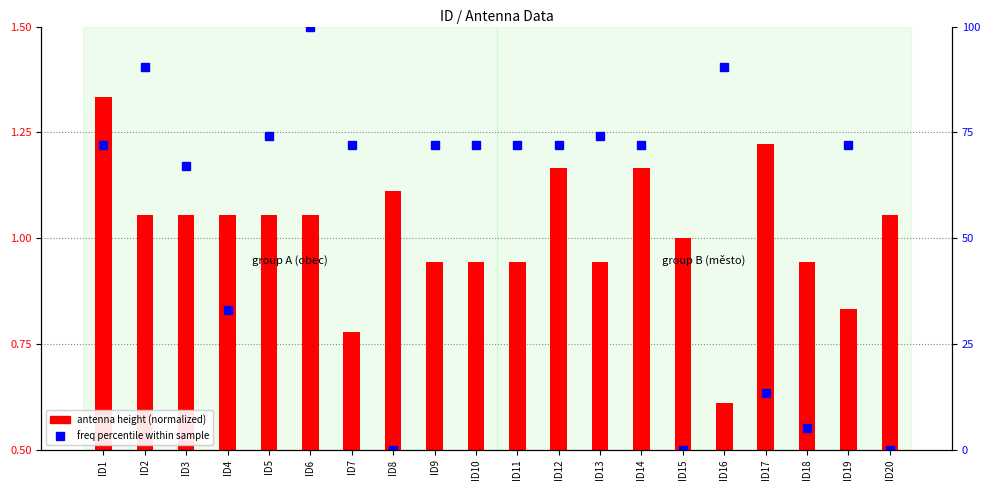

What value does the antenna height (normalized) series have at ID18?

0.9